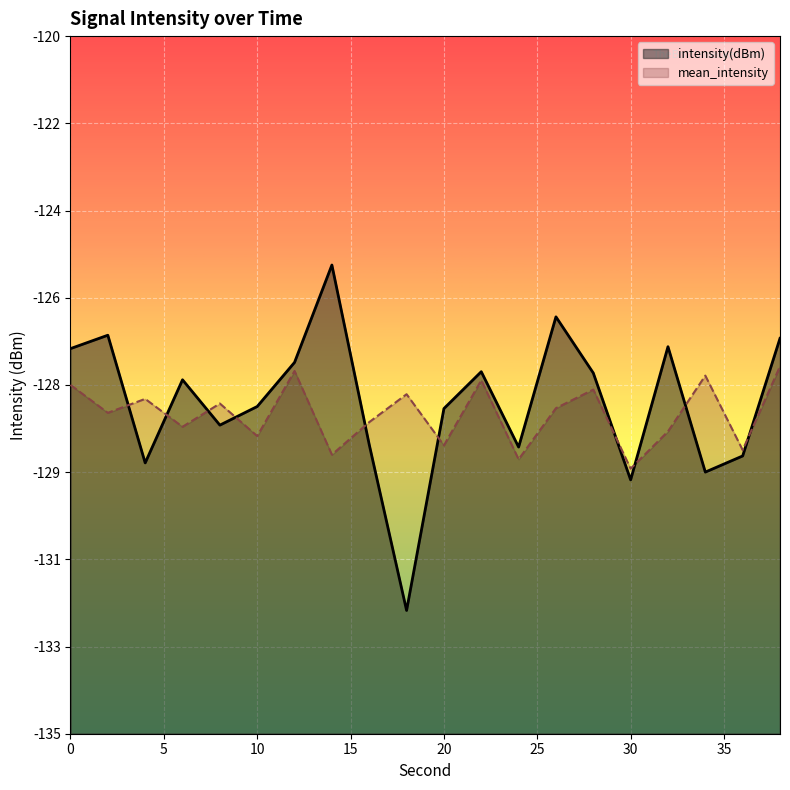

How many lines are shown in the chart?

2